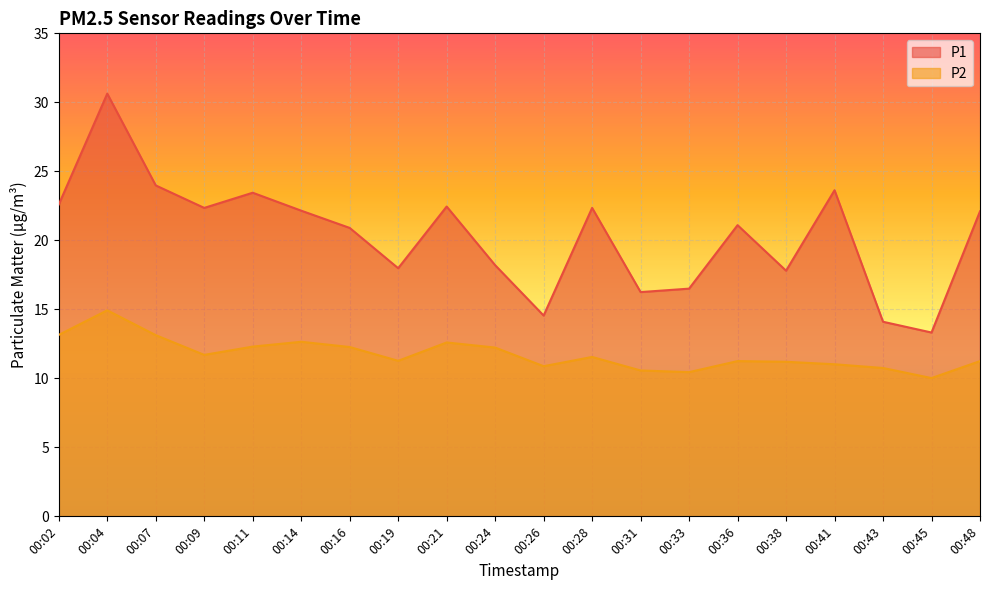

How many lines are shown in the chart?

2